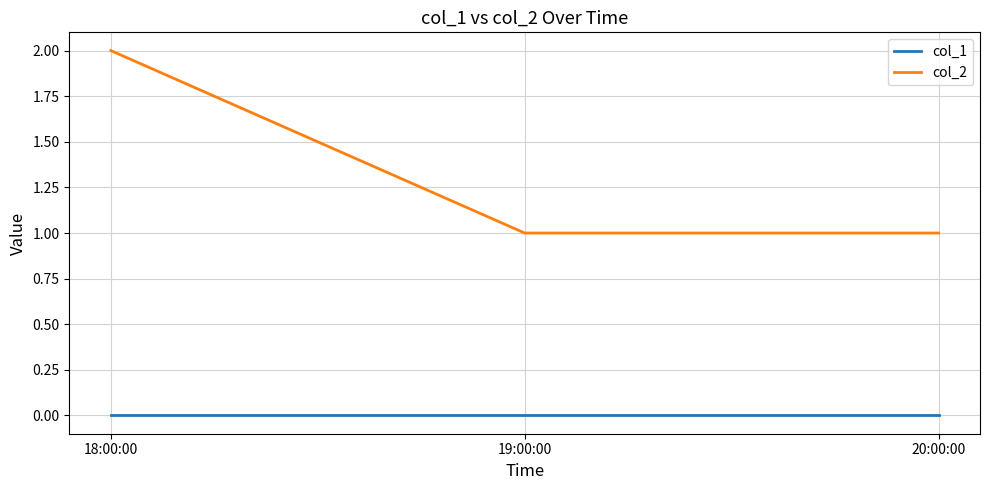

What position from the right is 19:00:00?

2